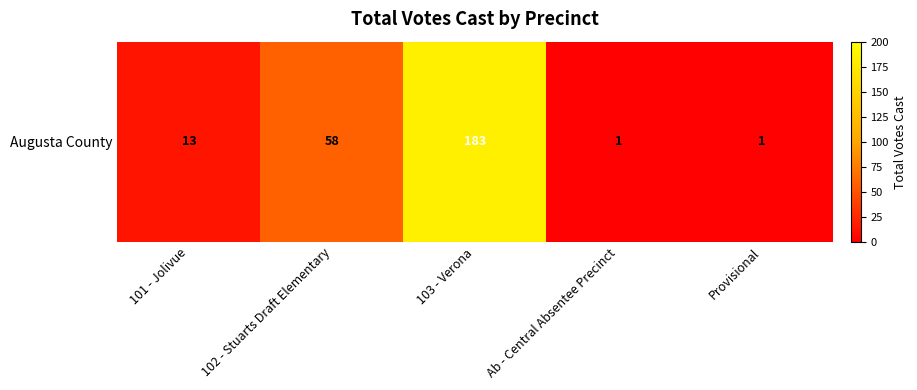

What is the smallest value displayed?

1